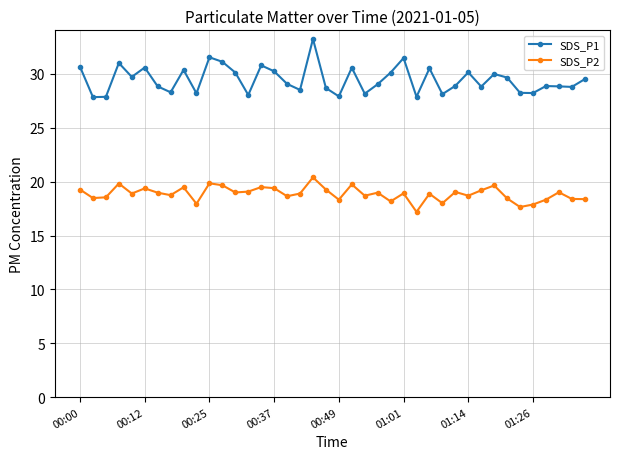

Rank the series by their maximum value, from highest to lowest.

SDS_P1, SDS_P2